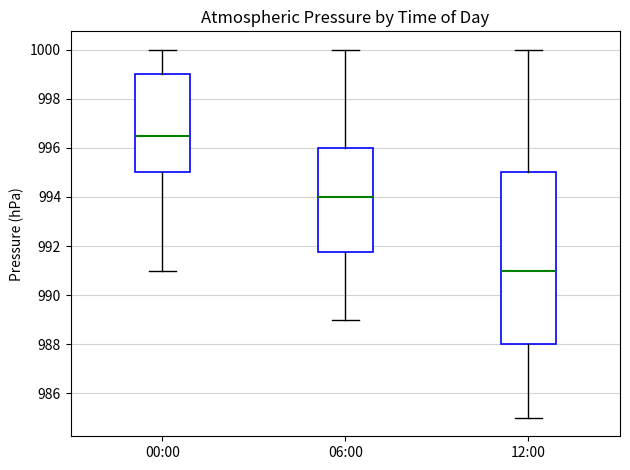

Reading left to right, transcribe this box plot: for each box, give where its median line is, the range the box spans, and where its two whiskers end, as read against the y-axis. The values are not printed on the chart, so give them approximately, as read against the axis.

00:00: median 996.6, box 995.0 to 999.0, whiskers 991.0 to 1000.0
06:00: median 994.0, box 991.8 to 996.0, whiskers 989.0 to 1000.0
12:00: median 991.0, box 988.0 to 995.0, whiskers 985.0 to 1000.0